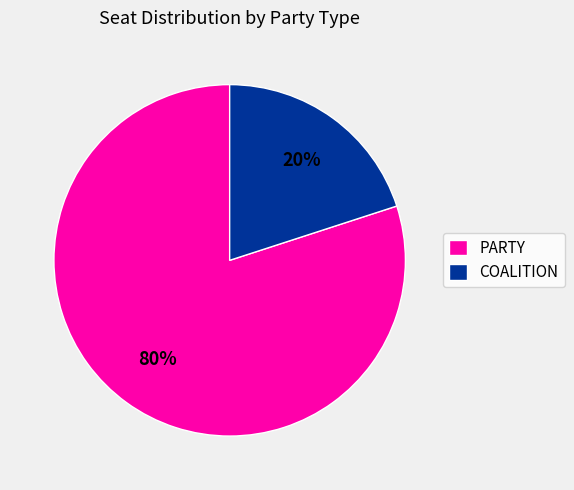

How many segments does this pie chart have?

2